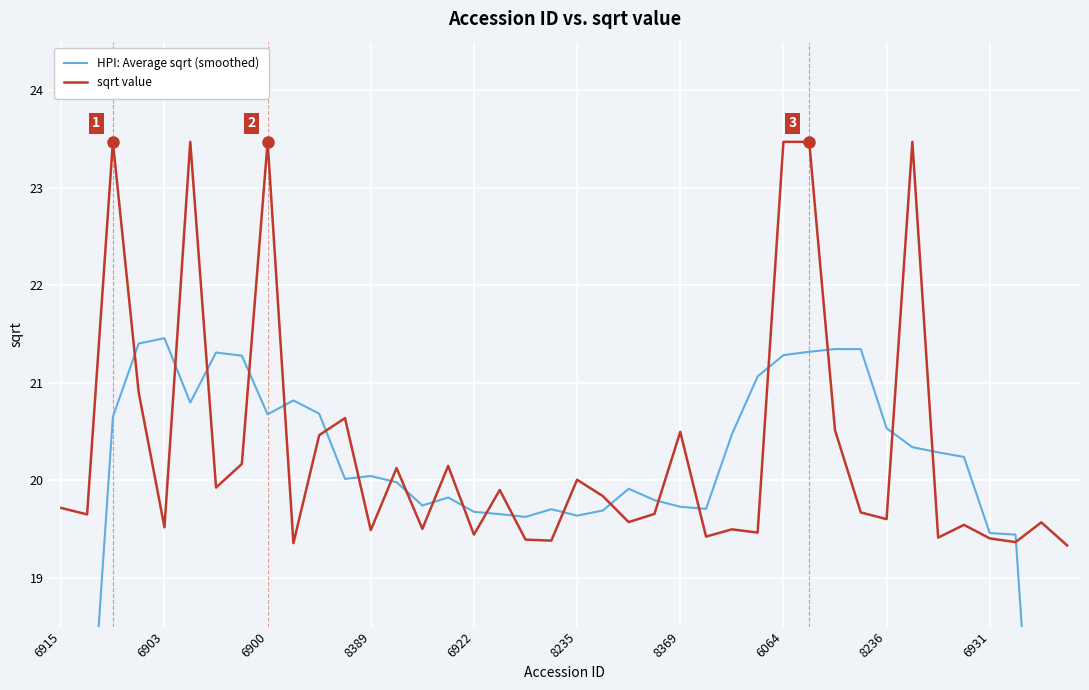

Read the HPI: Average sqrt (smoothed) value at 10.

20.7